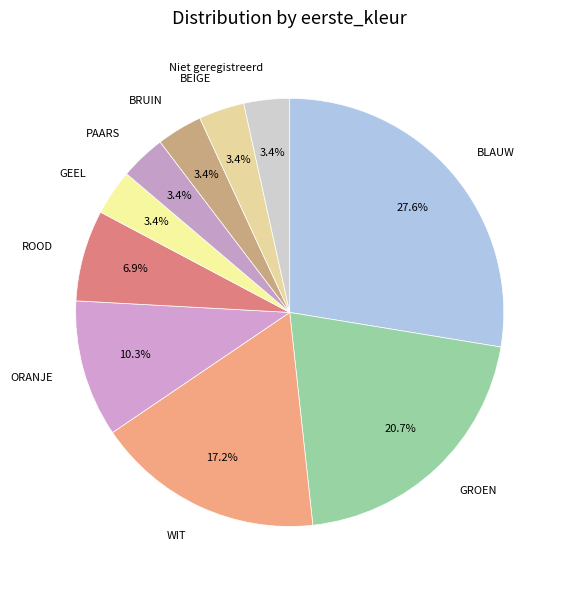

To the nearest percent, what percentage of the pie is PAARS?

3%